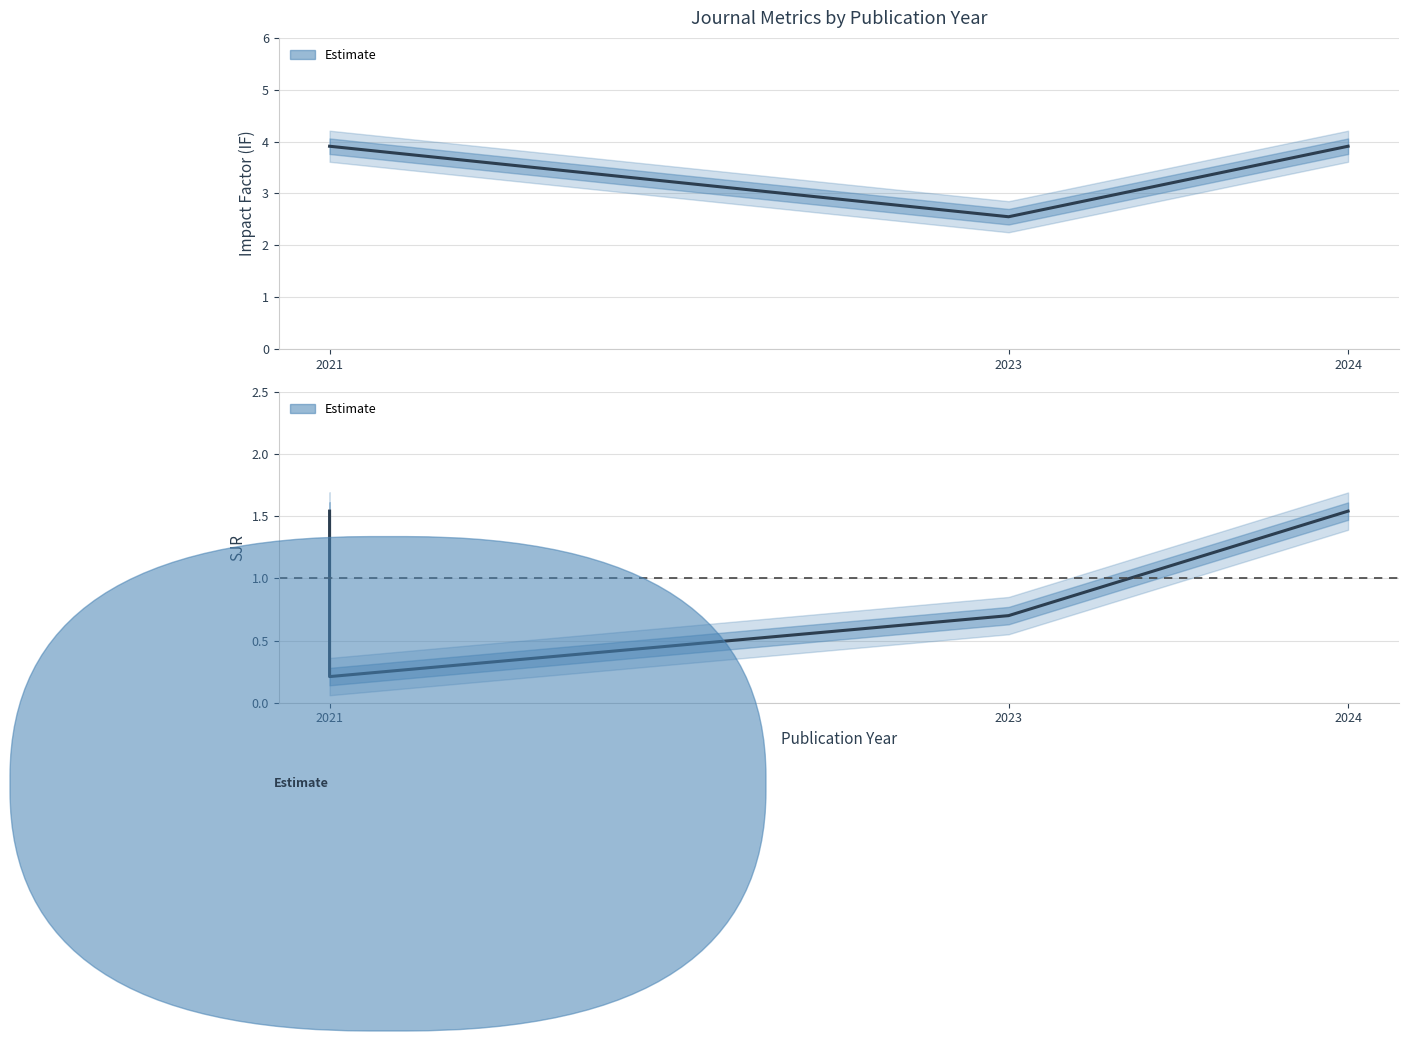

What is the value of the 2nd point from the left?

2.5